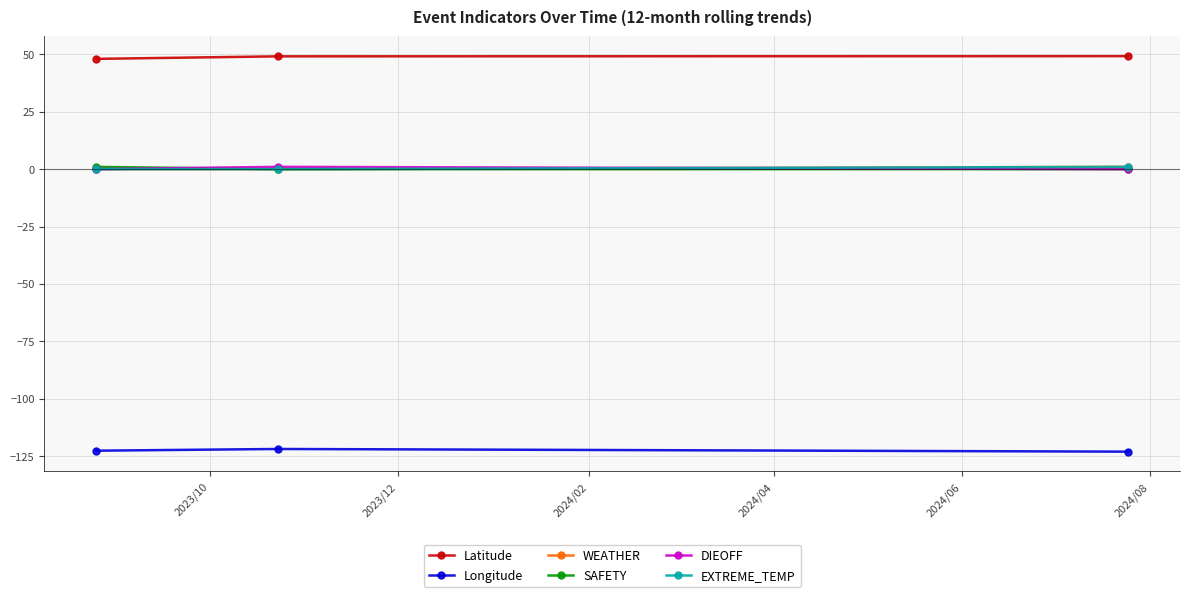

Does the chart have visible grid lines?

Yes